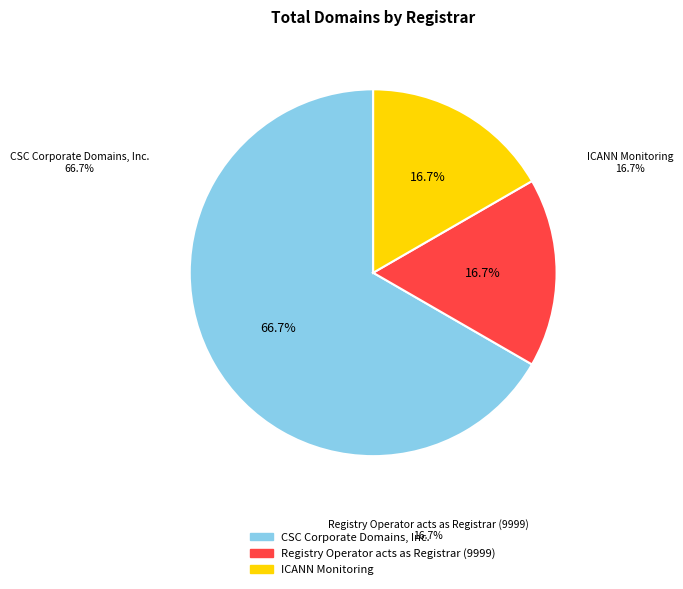

What is the smallest slice in the pie chart?

Registry Operator acts as Registrar (9999)